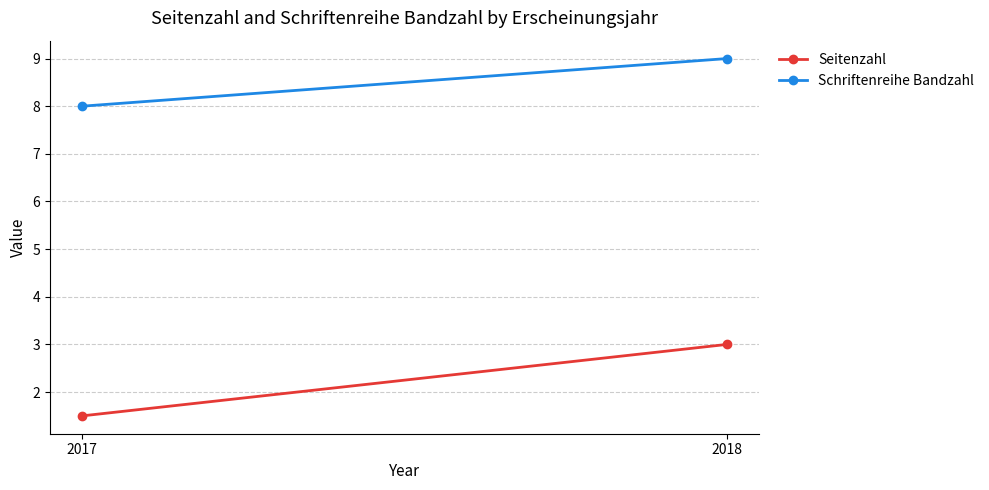

List the labels in order of Seitenzahl value, smallest first.

2017, 2018